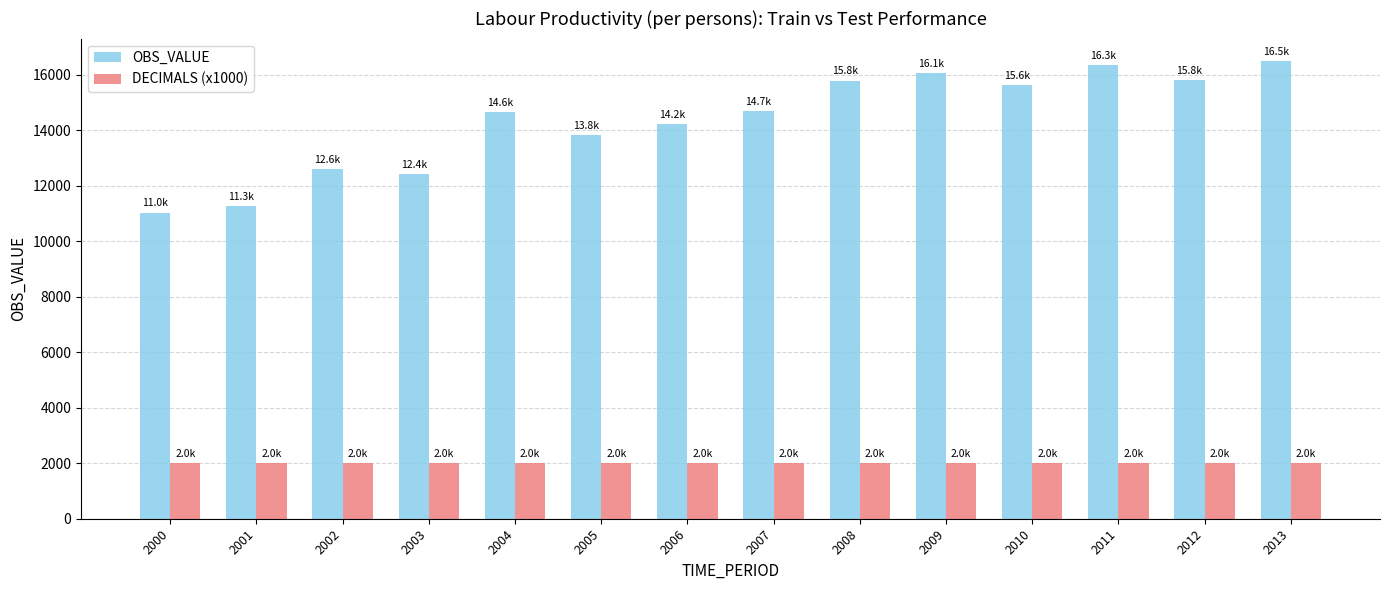

What is the spread (max minus min) of values at 2007?

12693.7